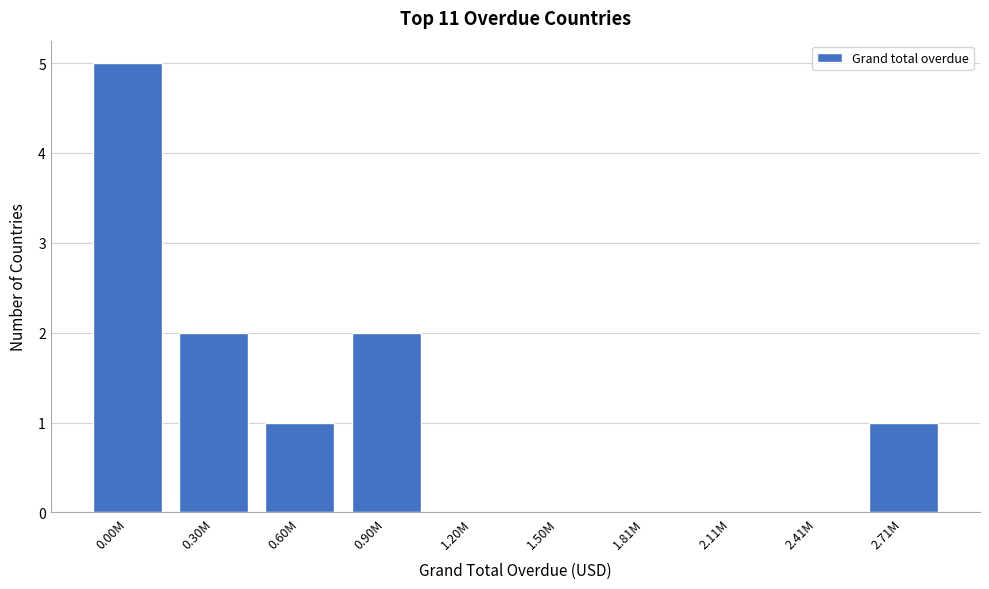

Reading left to right, list all the values displayed in this chart.

0.00M=5	0.30M=2	0.60M=1	0.90M=2	1.20M=0	1.50M=0	1.81M=0	2.11M=0	2.41M=0	2.71M=1